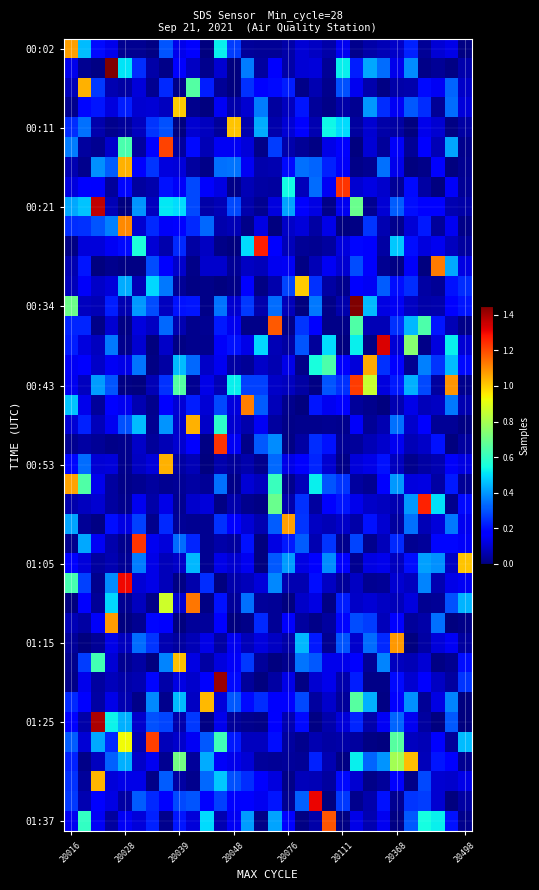

Which category has the highest value across all series?

21